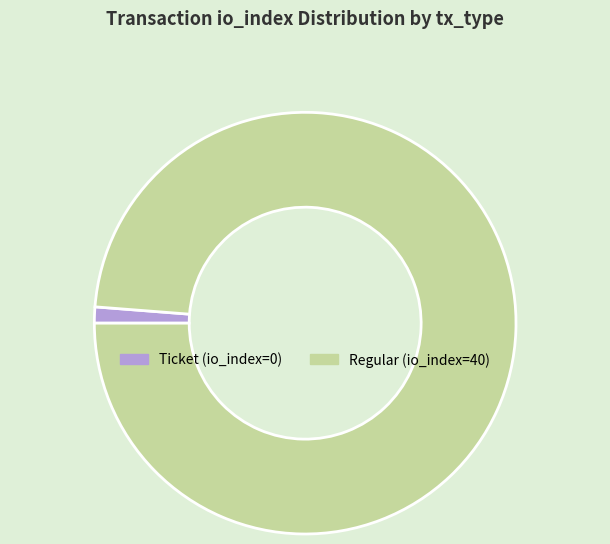

Rank the categories by value from highest to lowest.

Regular (io_index=40), Ticket (io_index=0)